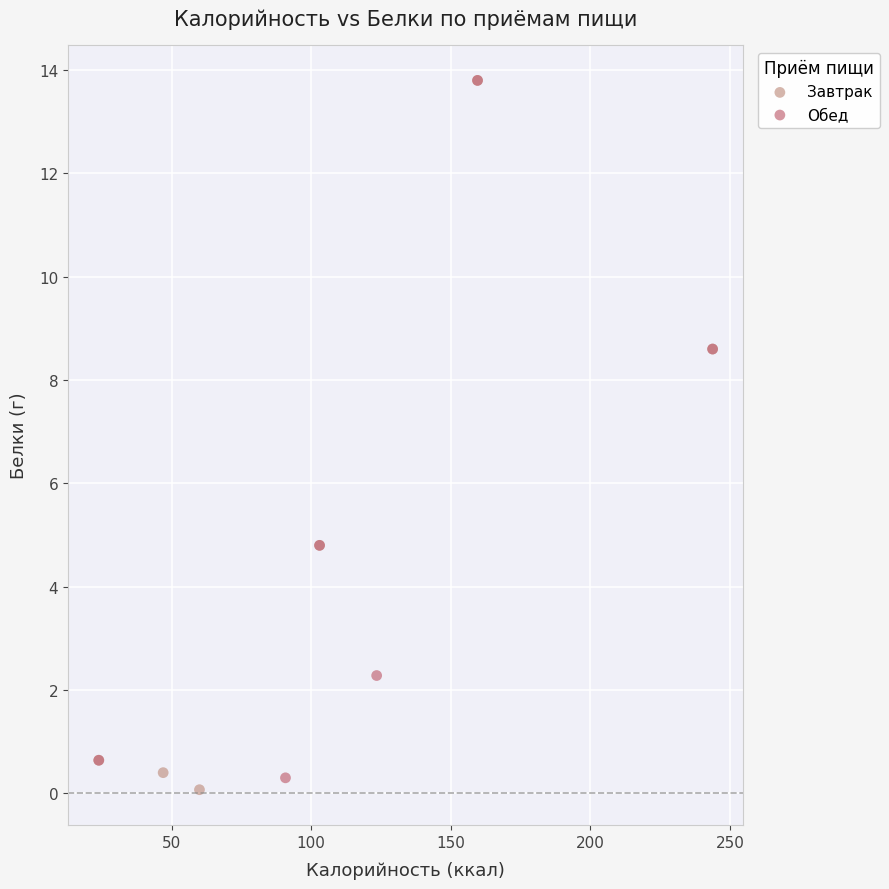

Which series reaches the minimum Y coordinate?

Завтрак